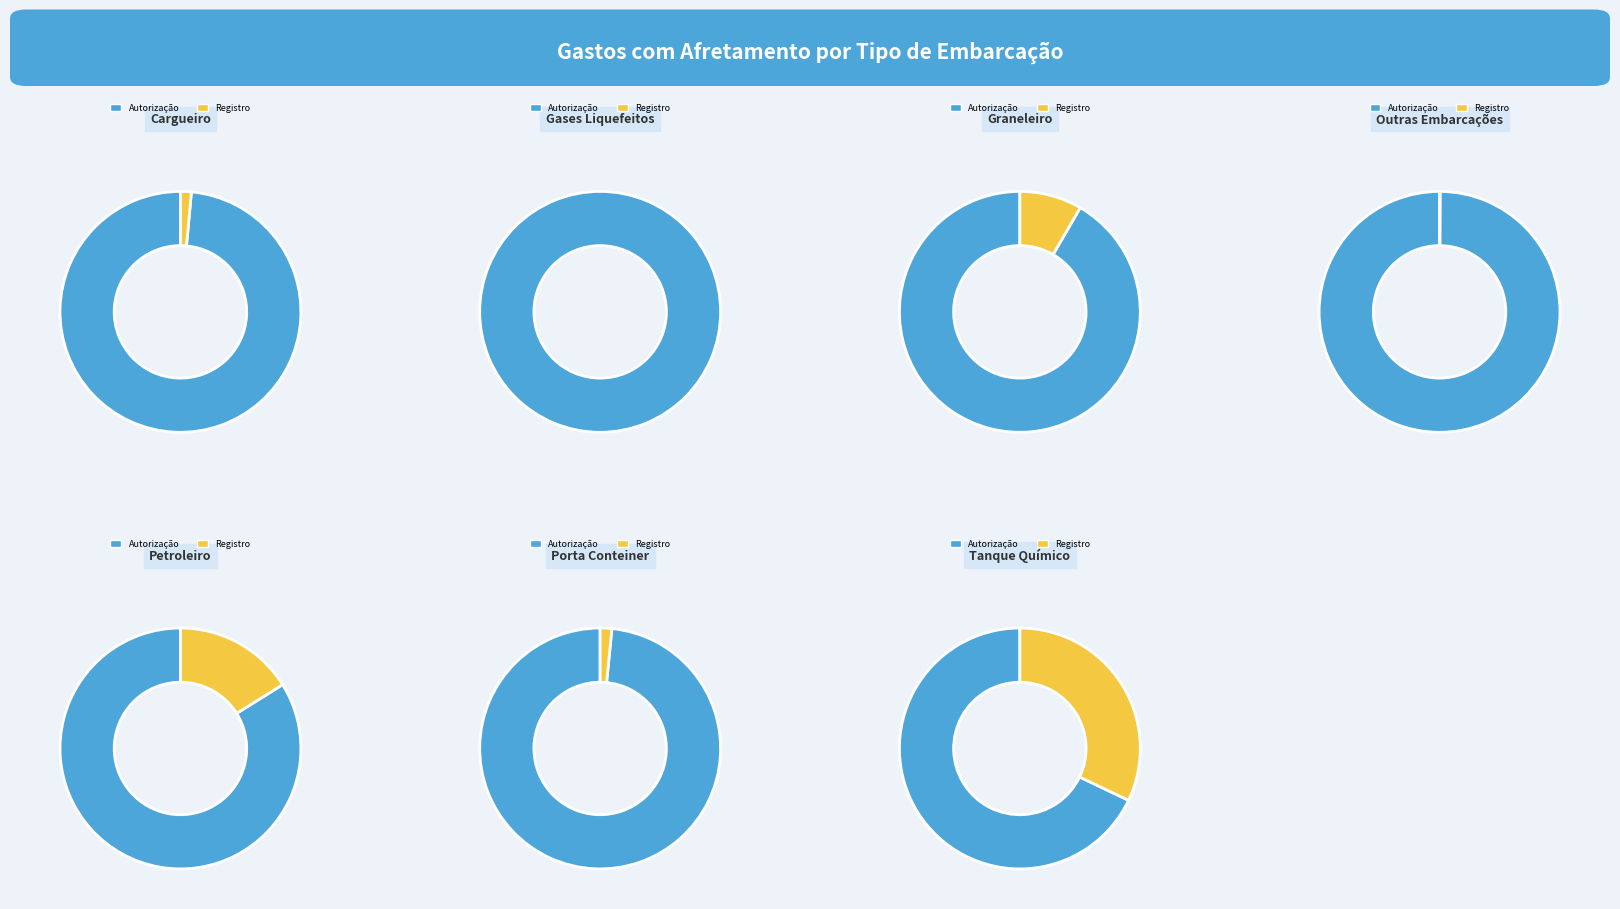

How much of the chart is everything except Outras Embarcações?

85.1%